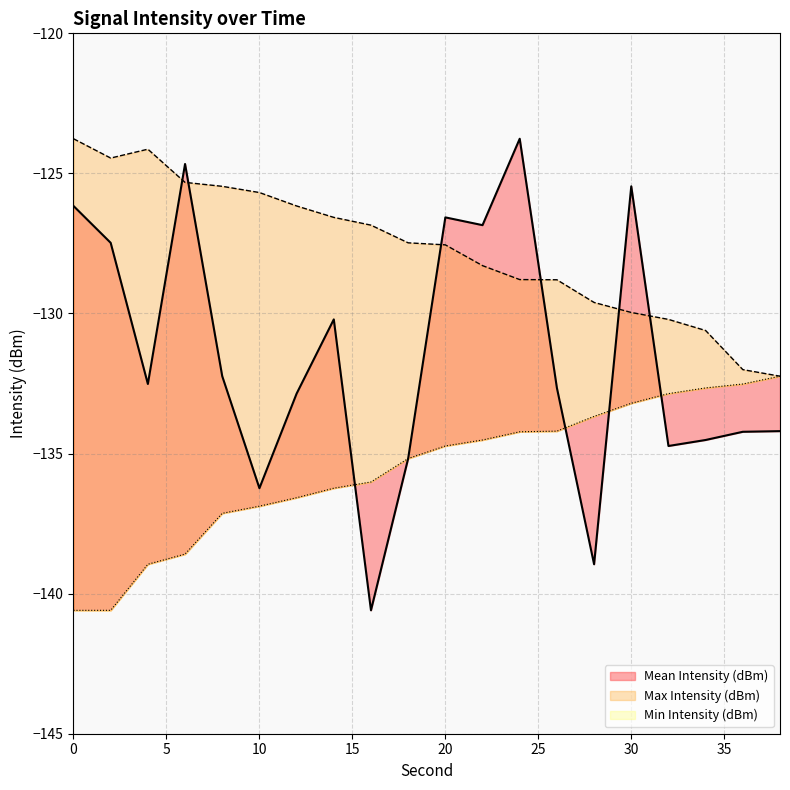

Where is Min Intensity (dBm) nearest to the value -136?

16